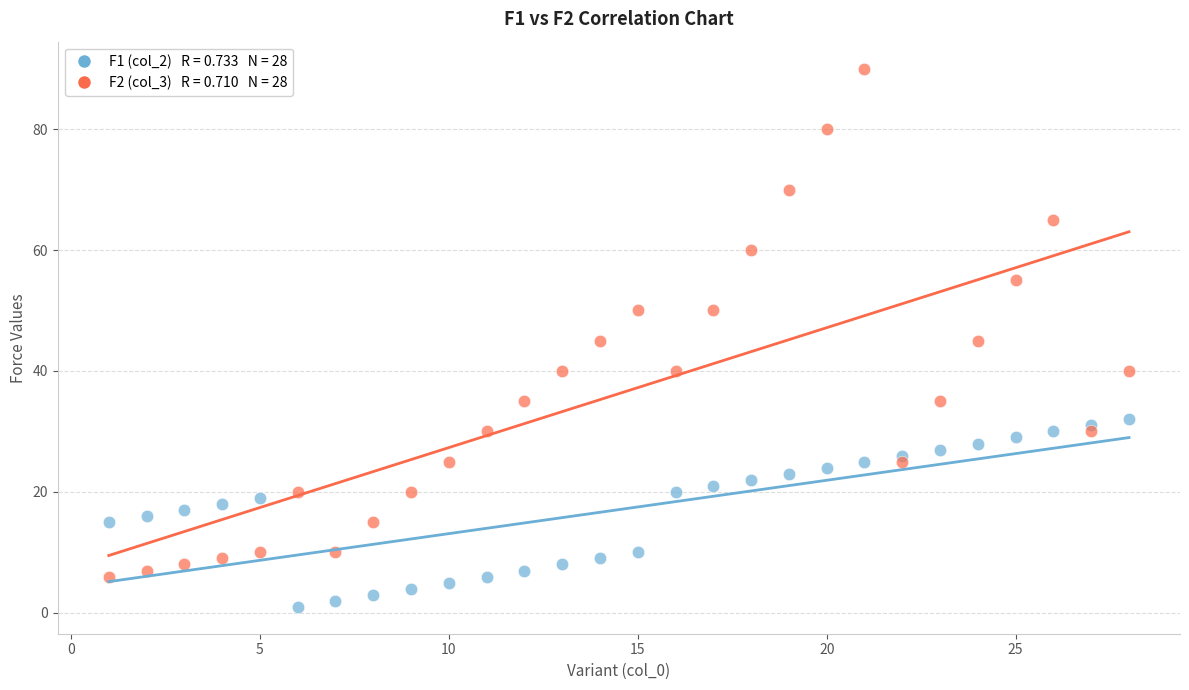

Across all data points, what is the range of Y values (max minus min)?

89